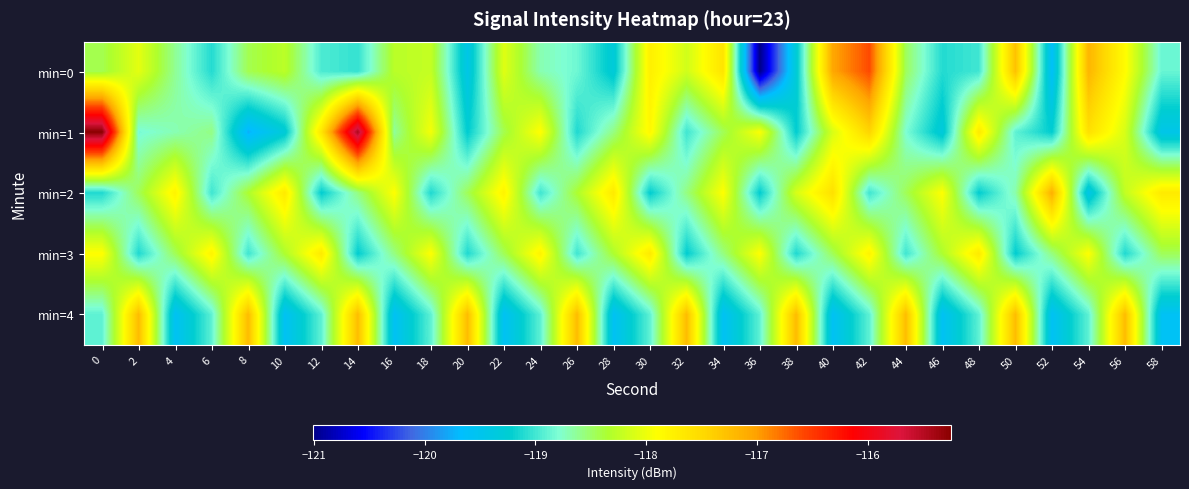

Reading left to right, list all the values displayed in this chart.

min=0: 0=-118.4	2=-118.1	4=-118.6	6=-119.1	8=-118.4	10=-118.3	12=-119.0	14=-119.0	16=-118.3	18=-118.2	20=-119.4	22=-118.1	24=-118.7	26=-118.8	28=-119.3	30=-117.7	32=-118.2	34=-117.6	36=-121.0	38=-119.3	40=-117.0	42=-116.6	44=-118.5	46=-119.1	48=-119.0	50=-117.3	52=-119.6	54=-117.2	56=-117.9	58=-118.9
min=1: 0=-115.2	2=-118.8	4=-118.7	6=-118.6	8=-119.7	10=-119.3	12=-117.6	14=-115.4	16=-118.6	18=-118.0	20=-119.2	22=-118.4	24=-117.9	26=-119.1	28=-118.6	30=-117.8	32=-119.0	34=-118.5	36=-117.9	38=-119.2	40=-118.1	42=-117.5	44=-118.8	46=-119.3	48=-117.7	50=-118.9	52=-119.2	54=-117.6	56=-118.1	58=-119.5
min=2: 0=-119.1	2=-118.5	4=-117.8	6=-119.0	8=-118.3	10=-117.7	12=-119.2	14=-118.6	16=-117.9	18=-119.1	20=-118.5	22=-117.8	24=-119.0	26=-118.3	28=-117.7	30=-119.2	32=-118.6	34=-117.9	36=-119.2	38=-118.1	40=-117.6	42=-119.0	44=-118.5	46=-117.9	48=-119.2	50=-118.7	52=-117.1	54=-119.5	56=-118.2	58=-117.7
min=3: 0=-117.9	2=-119.1	4=-118.5	6=-117.8	8=-119.0	10=-118.3	12=-117.7	14=-119.2	16=-118.6	18=-117.9	20=-119.1	22=-118.5	24=-117.8	26=-119.0	28=-118.3	30=-117.7	32=-119.2	34=-118.6	36=-117.9	38=-119.1	40=-118.5	42=-117.8	44=-119.0	46=-118.3	48=-117.7	50=-119.2	52=-118.6	54=-117.9	56=-119.1	58=-118.5
min=4: 0=-118.9	2=-117.2	4=-119.6	6=-118.9	8=-117.2	10=-119.6	12=-118.9	14=-117.2	16=-119.6	18=-118.9	20=-117.2	22=-119.6	24=-118.9	26=-117.2	28=-119.6	30=-118.9	32=-117.2	34=-119.6	36=-118.9	38=-117.2	40=-119.6	42=-118.9	44=-117.2	46=-119.6	48=-118.9	50=-117.2	52=-119.6	54=-118.9	56=-117.2	58=-119.6